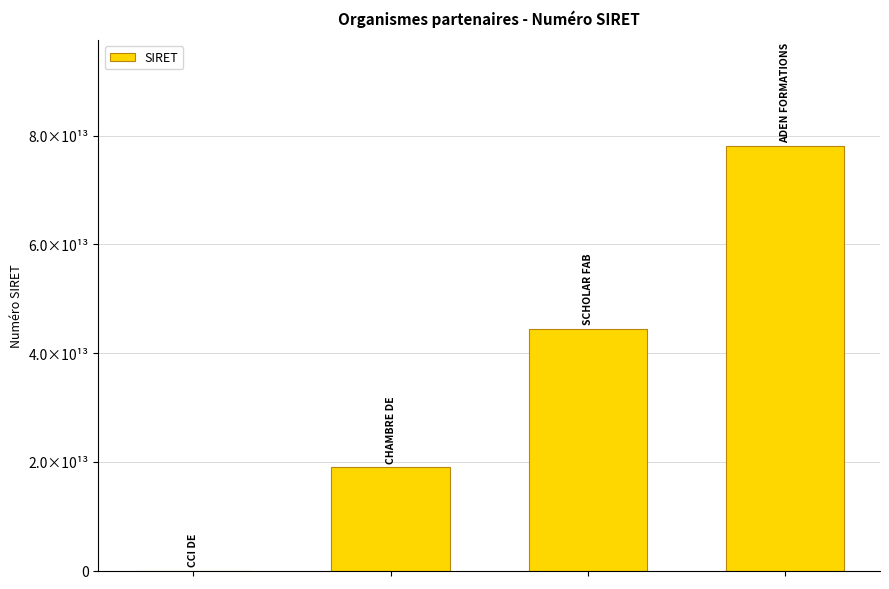

Are the bars horizontal?

No